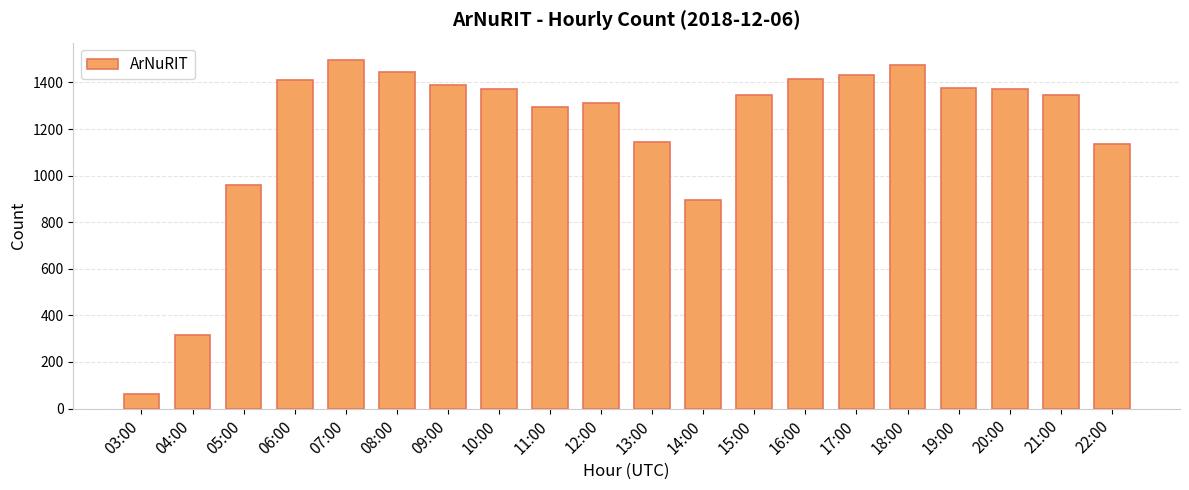

What is the smallest value displayed?

61